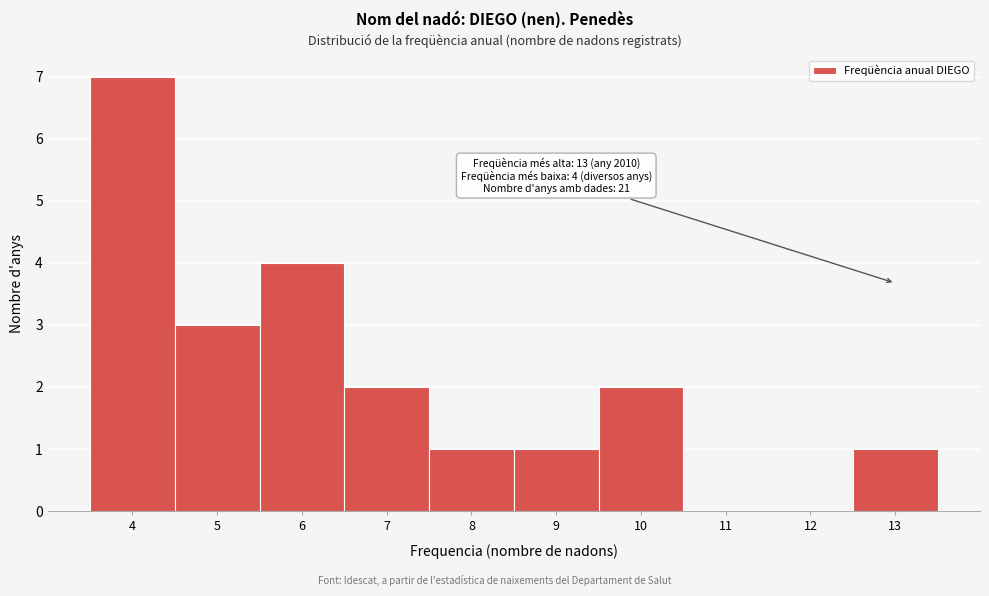

Which range on the x-axis has the tallest bar?

3.5 to 4.5